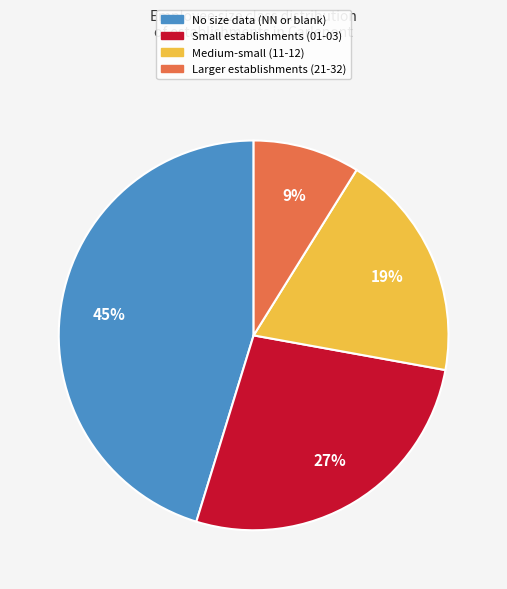

Is it true that Medium-small (11-12) is 19% of the pie?

True